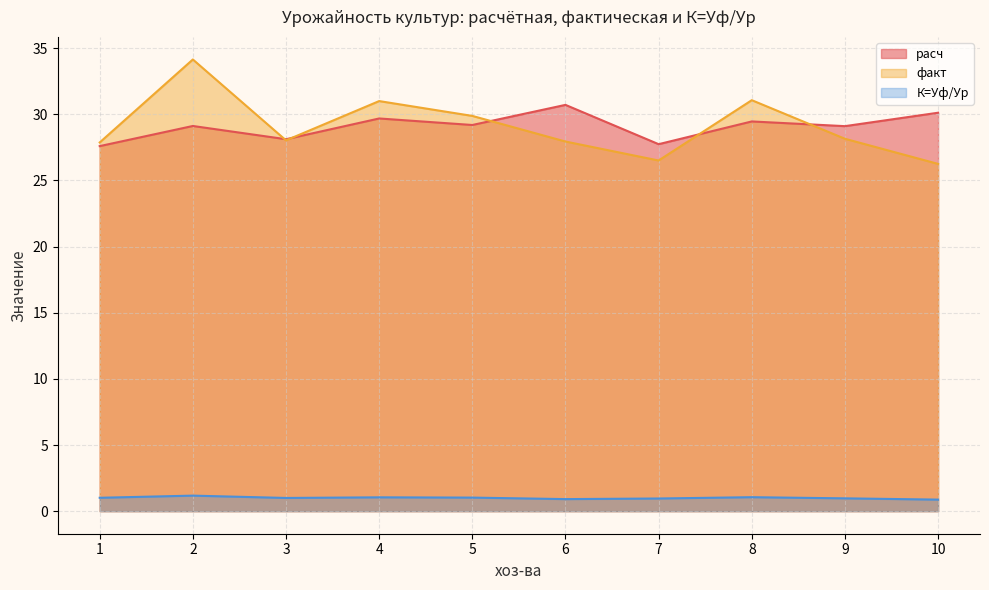

What are all the series names shown in the legend?

расч, факт, К=Уф/Ур